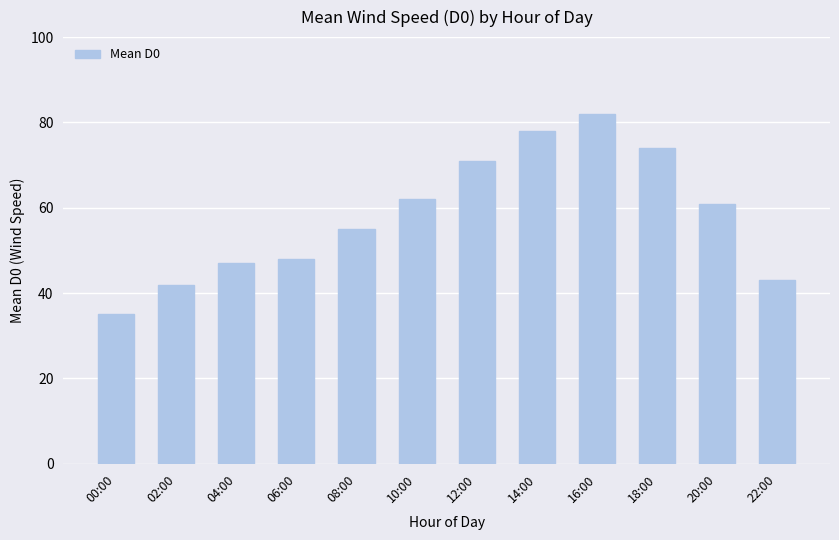

The value at 08:00 is 94. True or false?

False